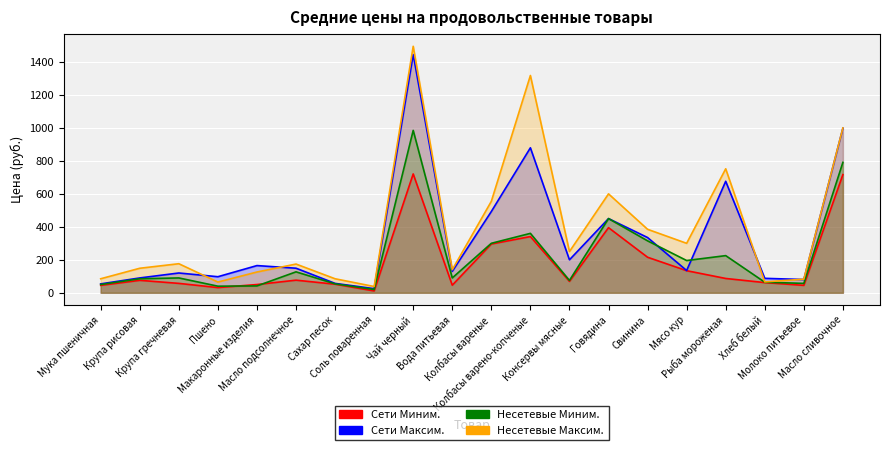

What is the sum of the Сети Максим. values at Крупа рисовая and Макаронные изделия?

255.0